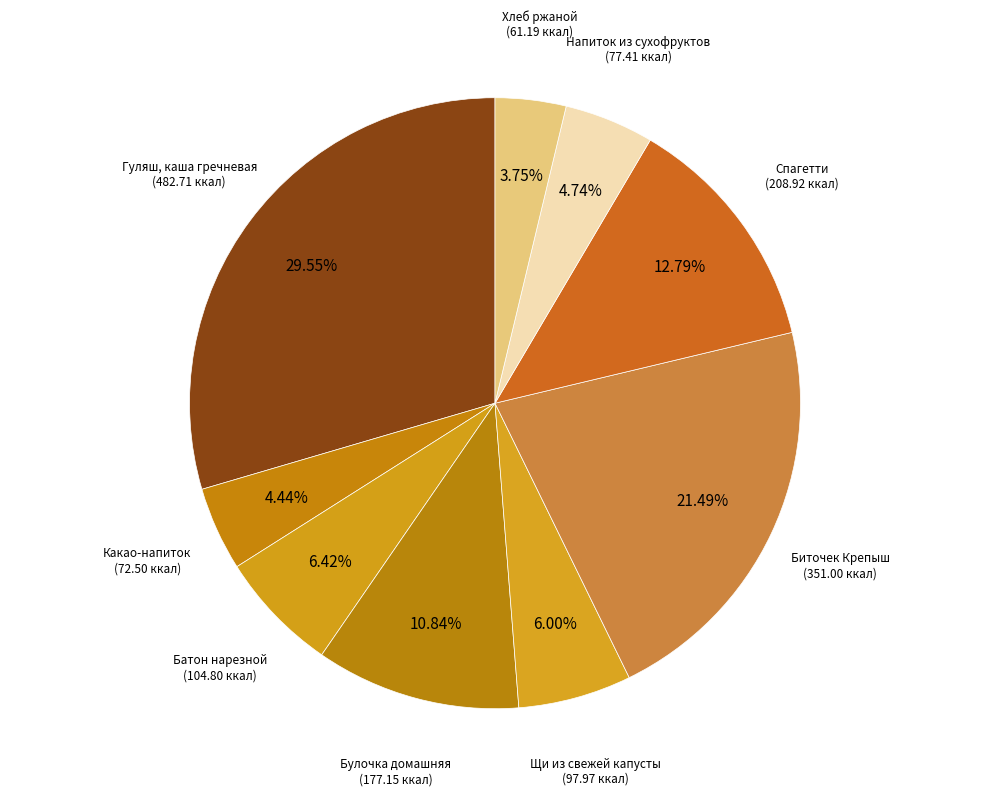

How many segments does this pie chart have?

9